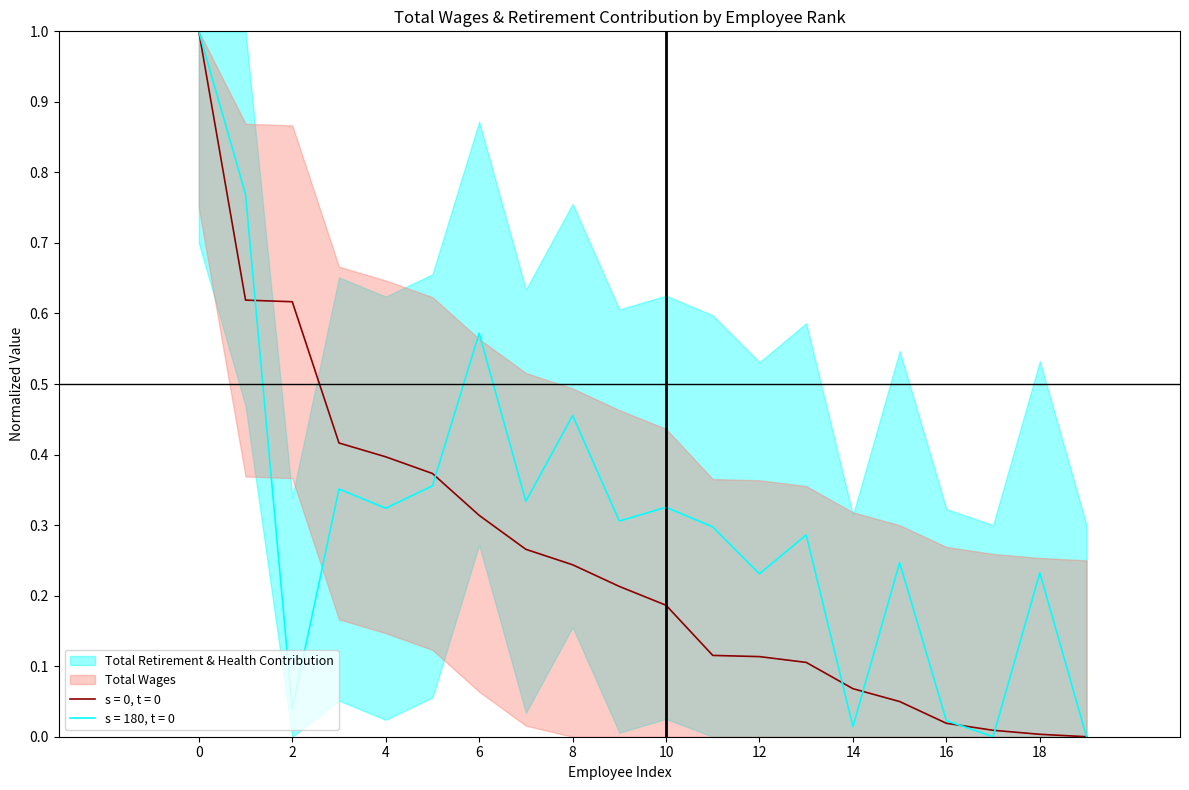

What is the value of the Total Wages point at the 3rd from the left?

0.6